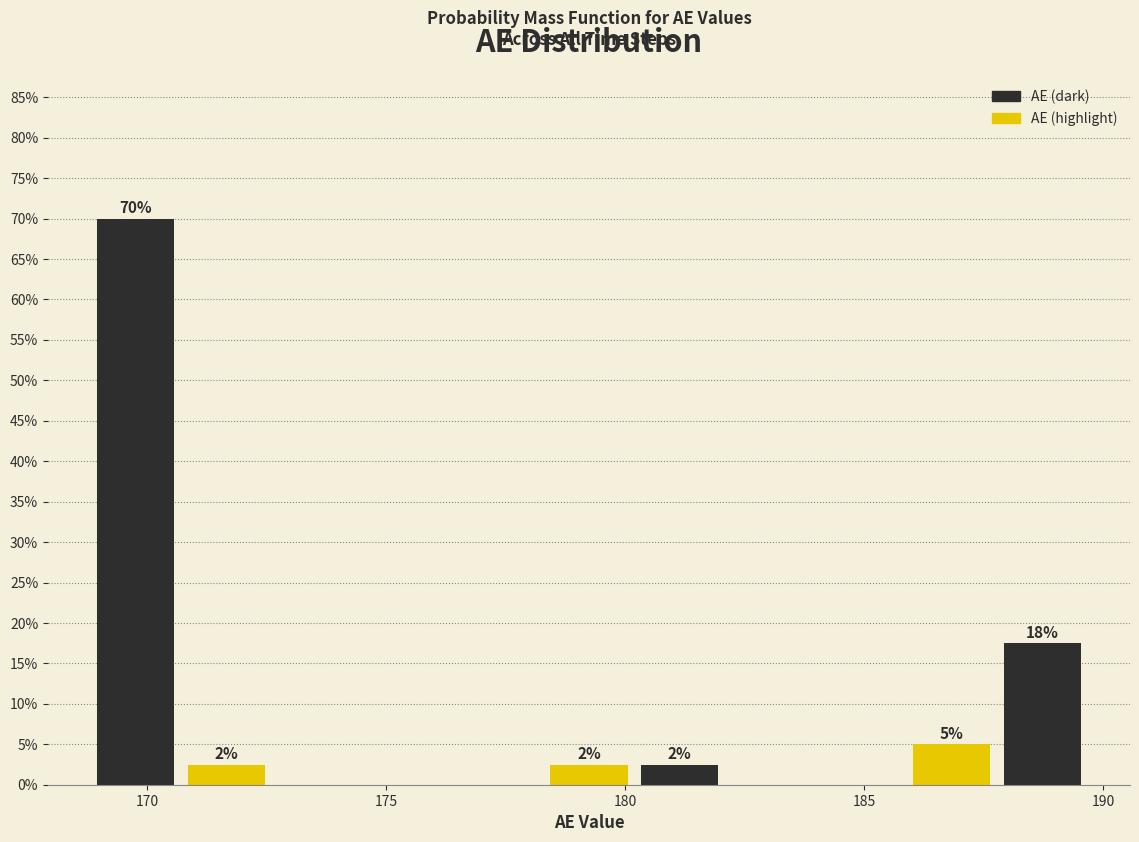

Around what value on the x-axis is the tallest bar? Give the approximate position of its centre, as read against the axis.

170.0